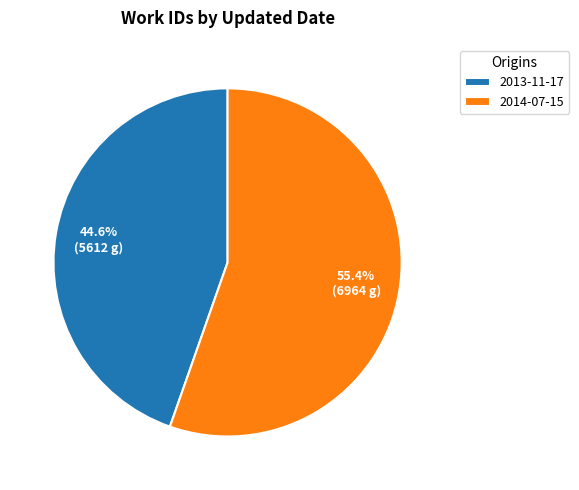

Count the number of slices in the pie.

2